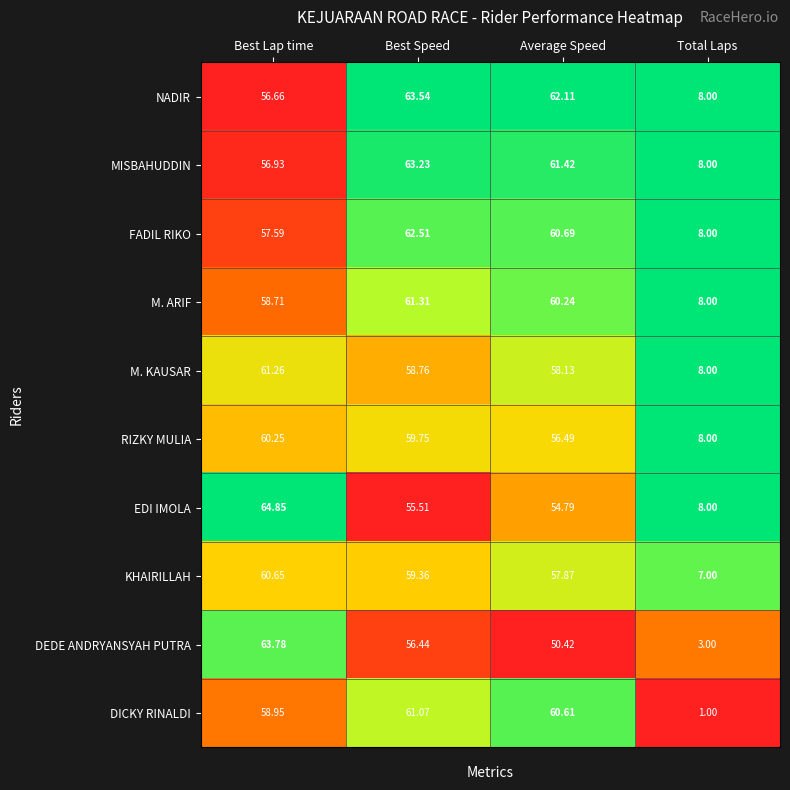

Which series has the largest total across all categories?

NADIR